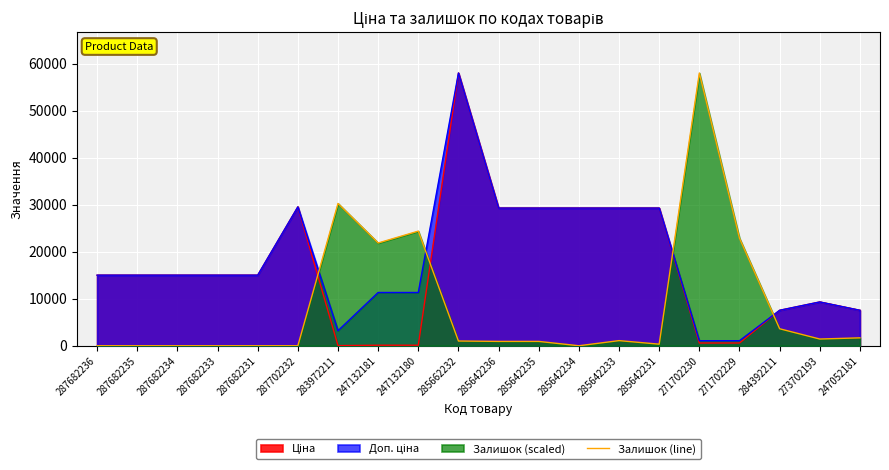

What is the difference between the second highest and second lowest values?

30280.2